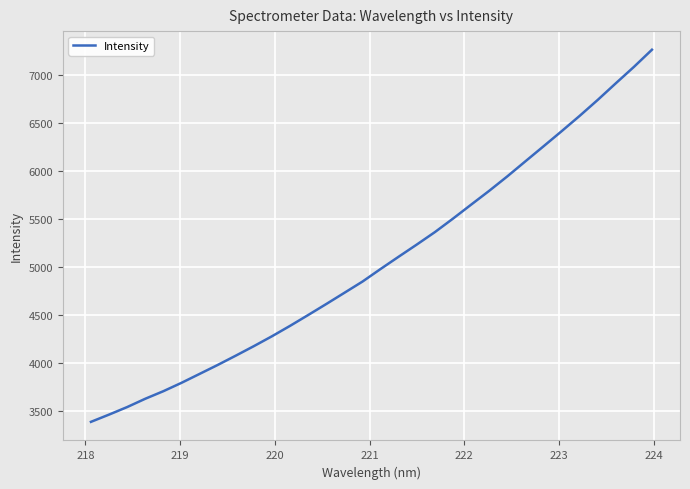

What is the difference between the maximum and minimum values?

3873.4